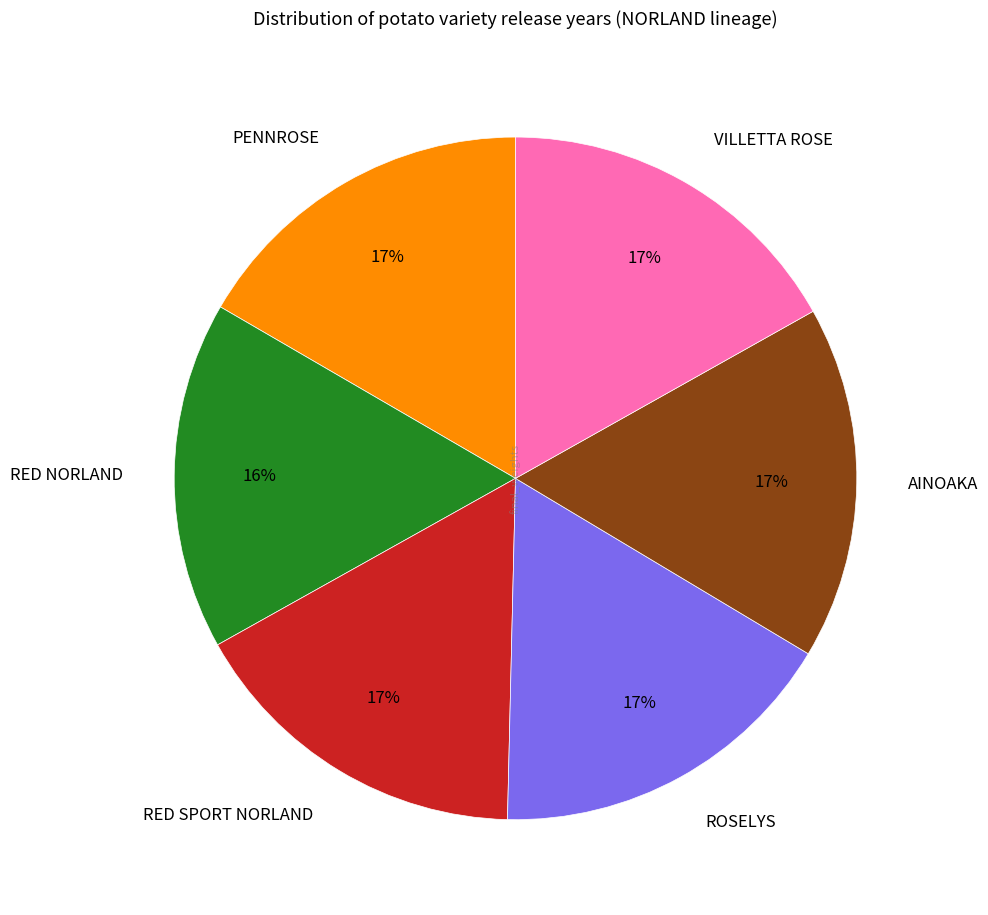

The ROSELYS slice represents 9% of the pie. True or false?

False